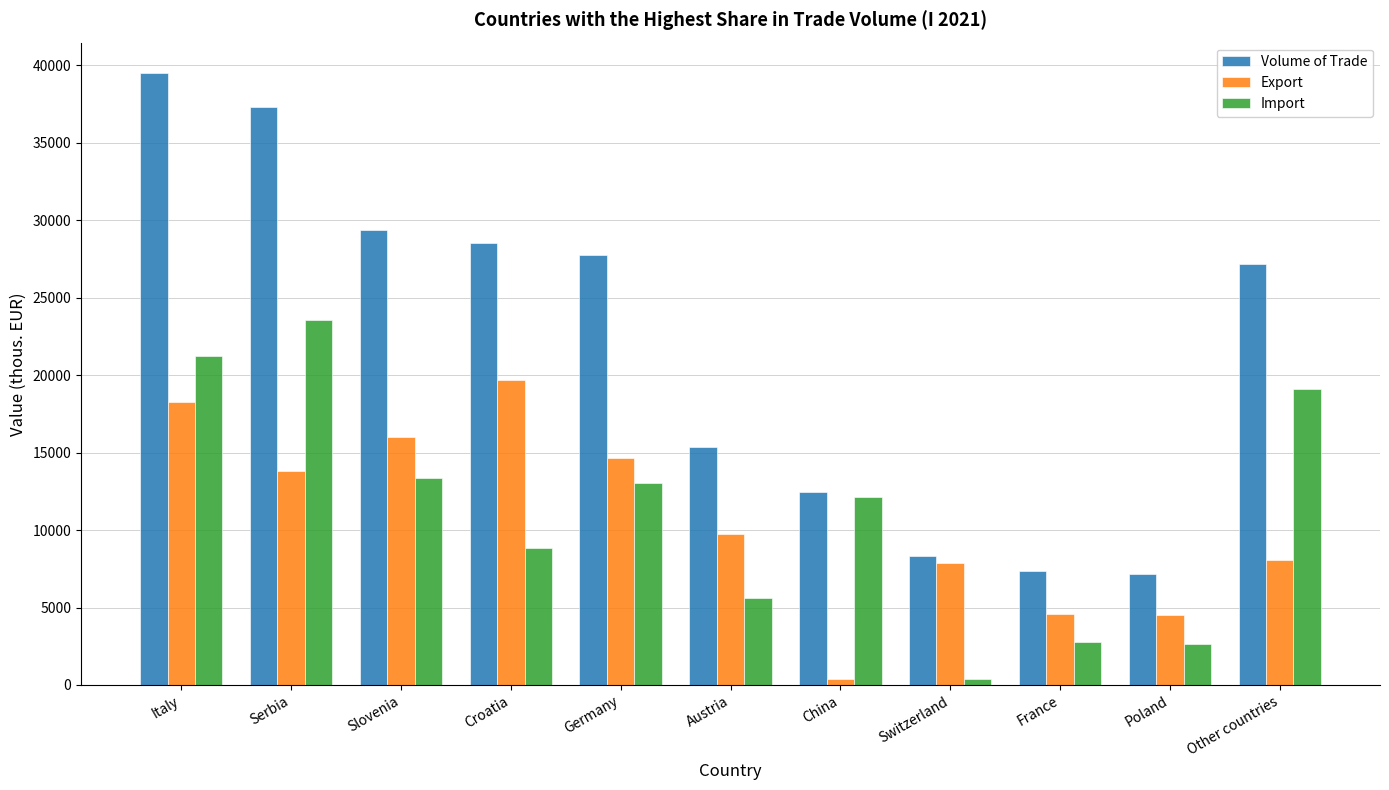

Where does the Volume of Trade series first go above 27164?

Italy